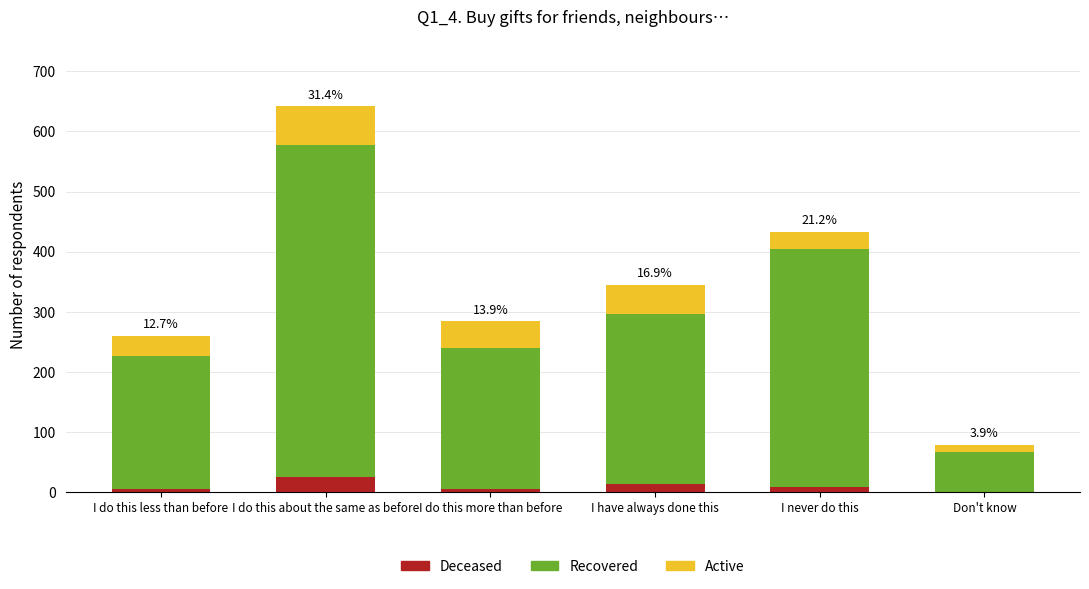

How many distinct data groups are displayed?

3